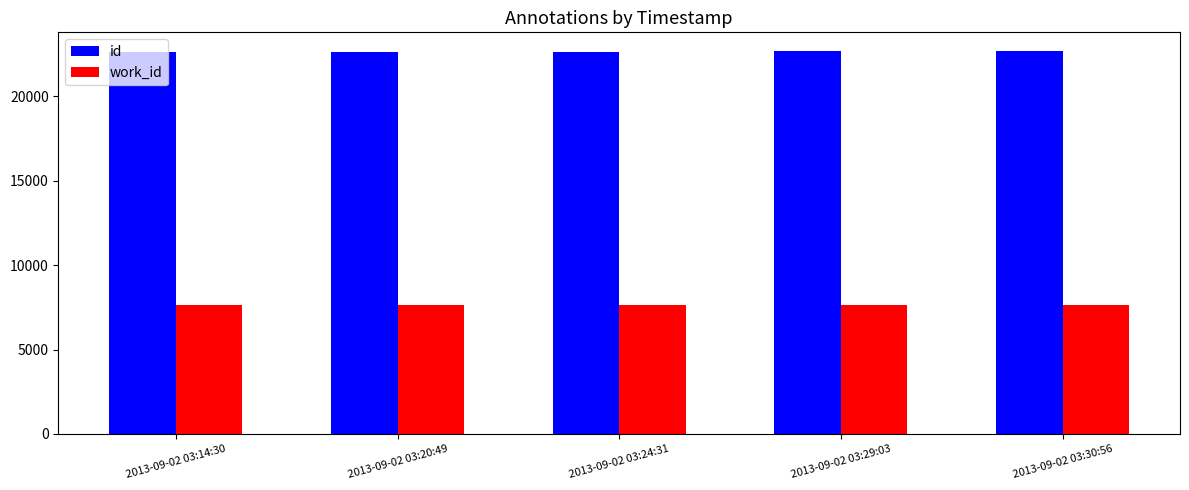

List the series in order of their overall mean, highest first.

id, work_id